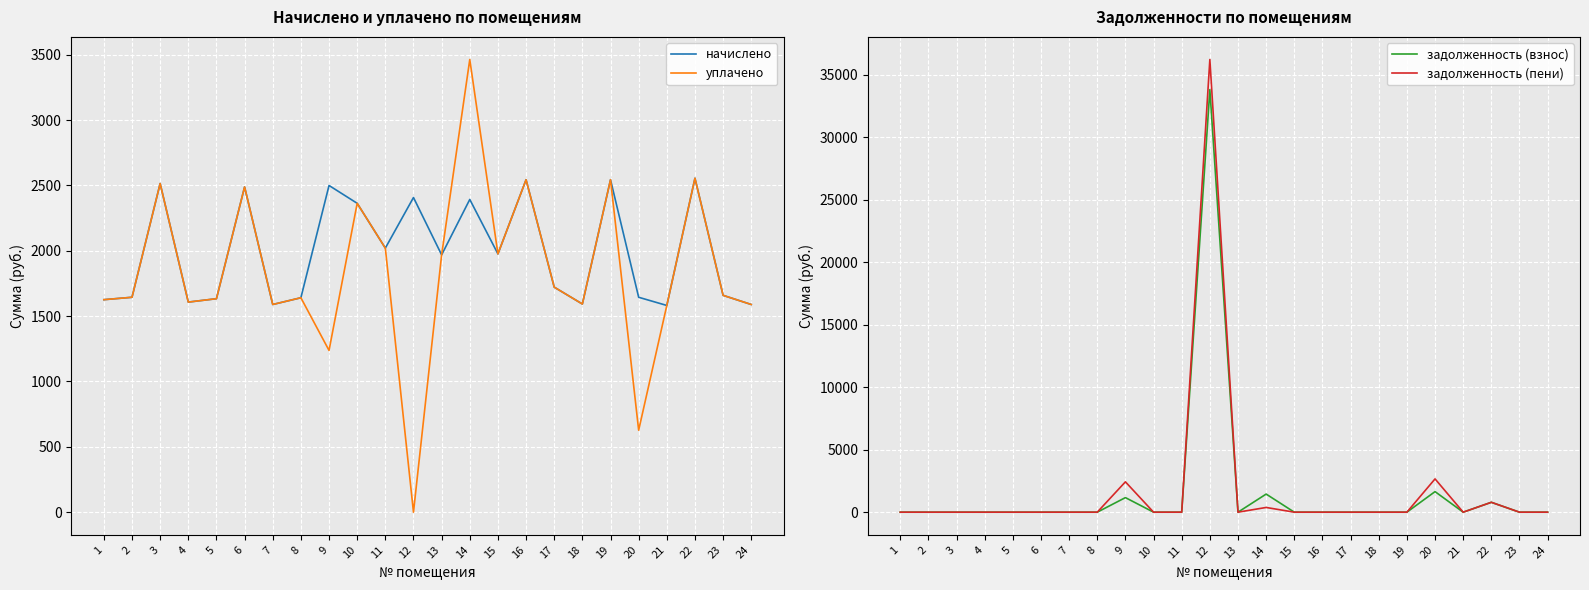

What is the sum of the начислено values at 1 and 9?

4125.8